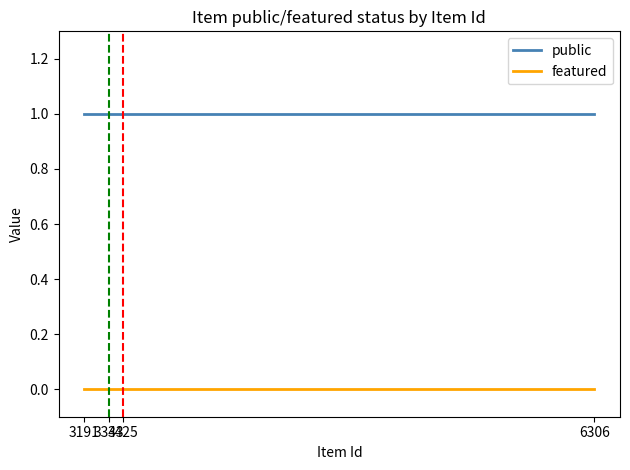

What is the lowest value of the public series?

1